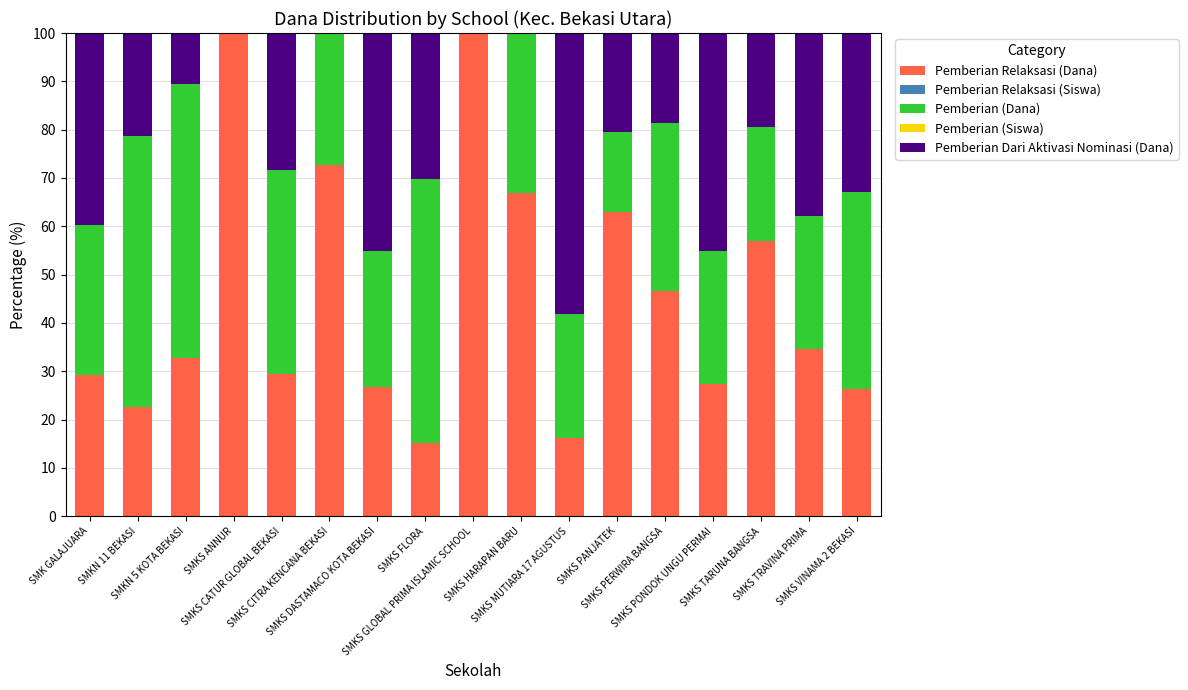

What is the highest value of the Pemberian Relaksasi (Dana) series?

100.0